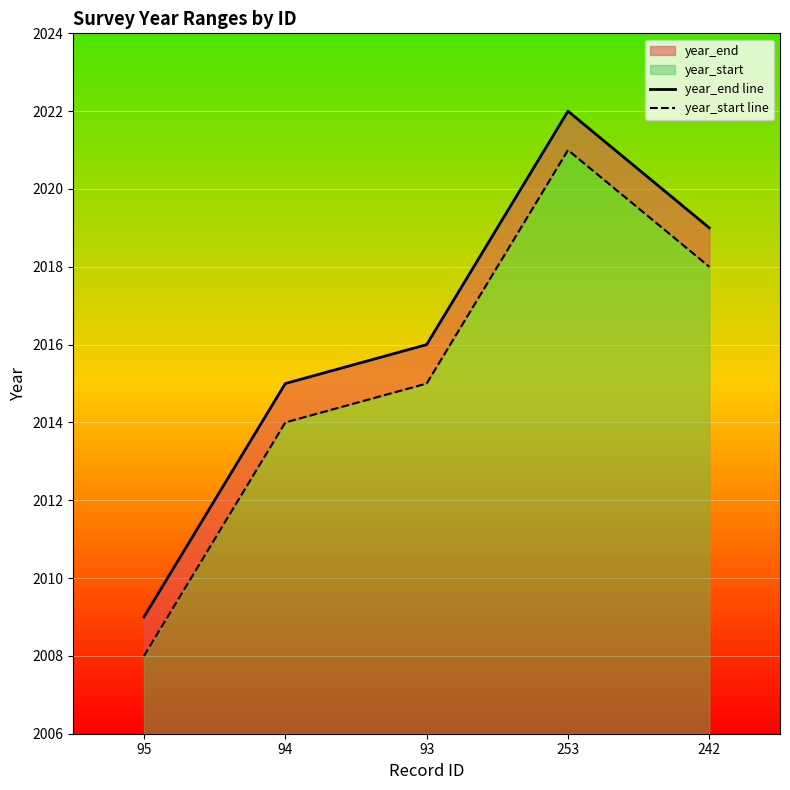

In year_end line, how many points are higher than both neighbors (excluding endpoints)?

1